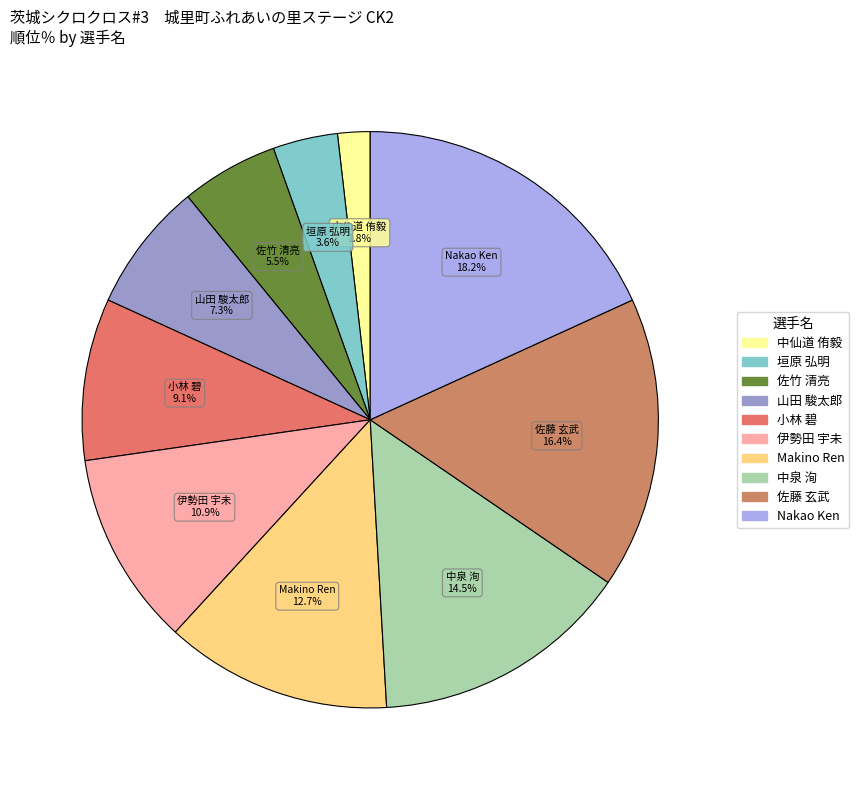

To the nearest percent, what is the average slice percentage?

10%